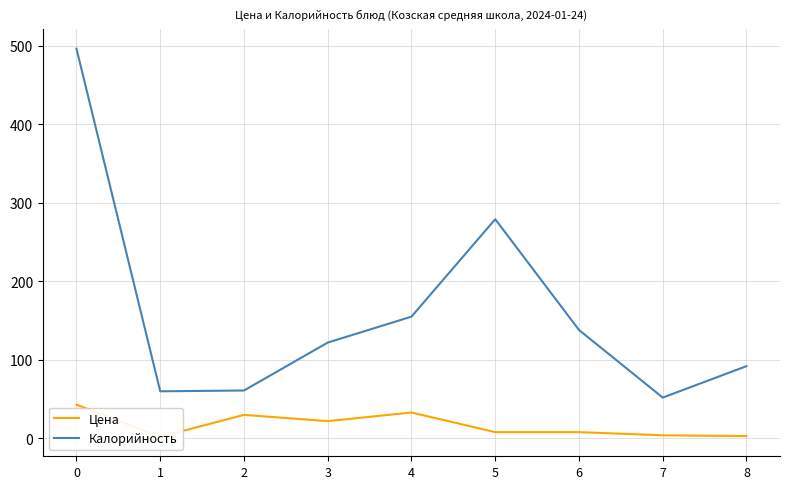

The value of Цена at 4 is 52. True or false?

False